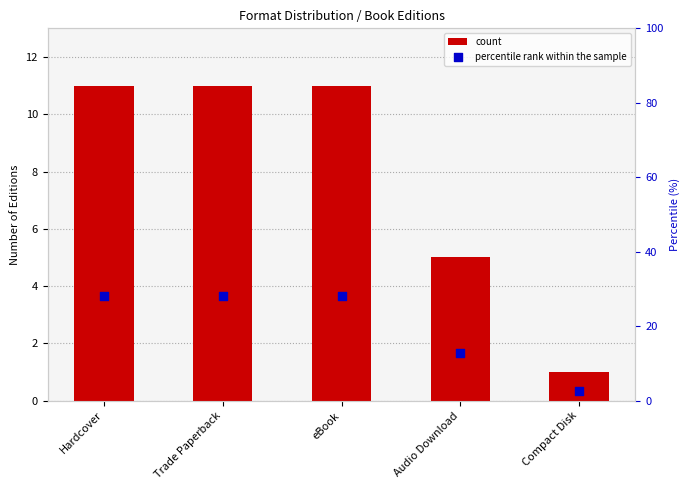

Which series has the widest spread of Y values?

percentile rank within the sample